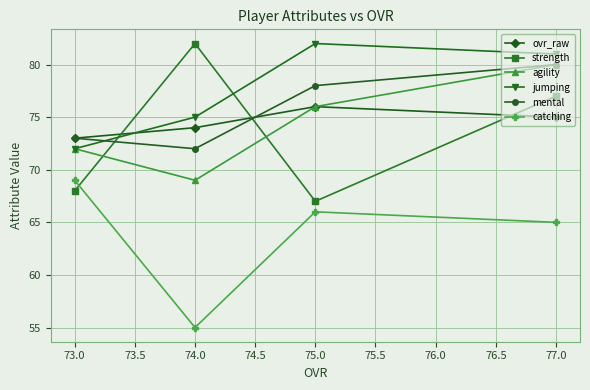

How many lines are shown in the chart?

6